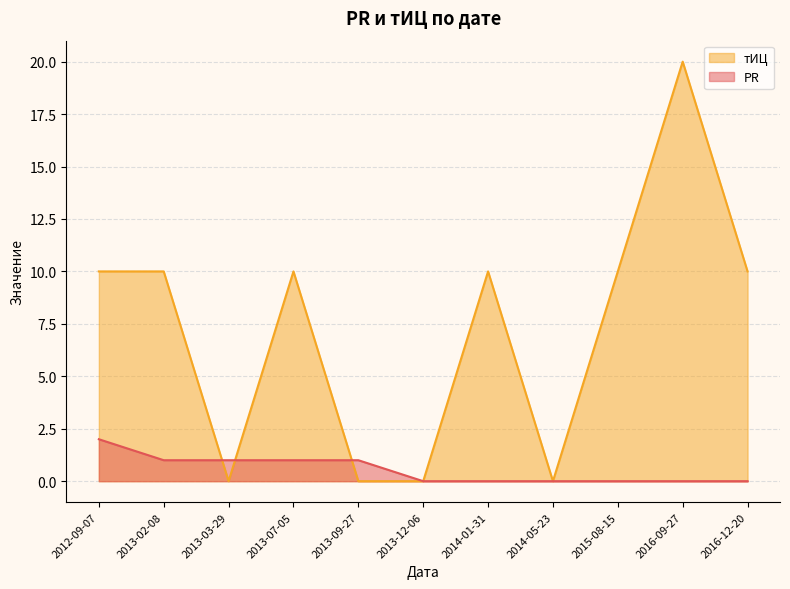

What position from the left is 2013-07-05?

4